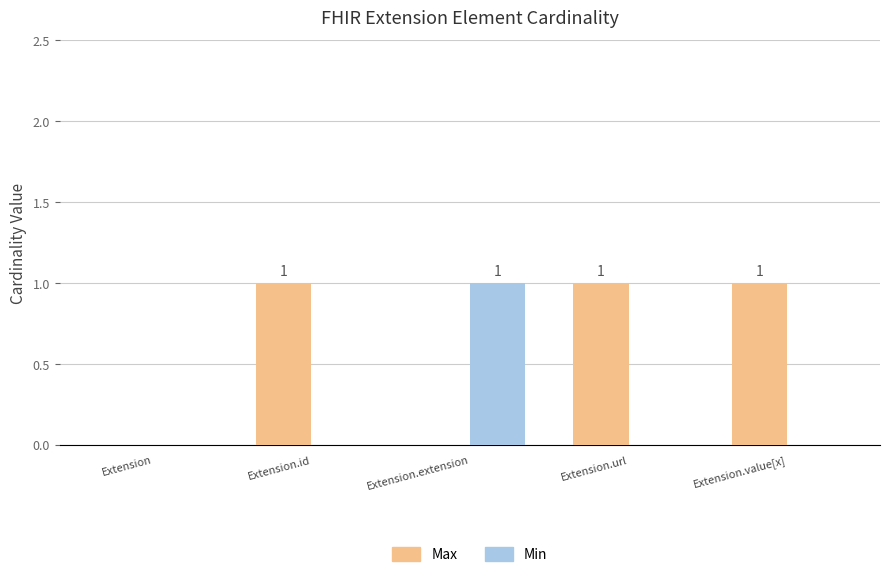

What is the sum of all Max values?

3